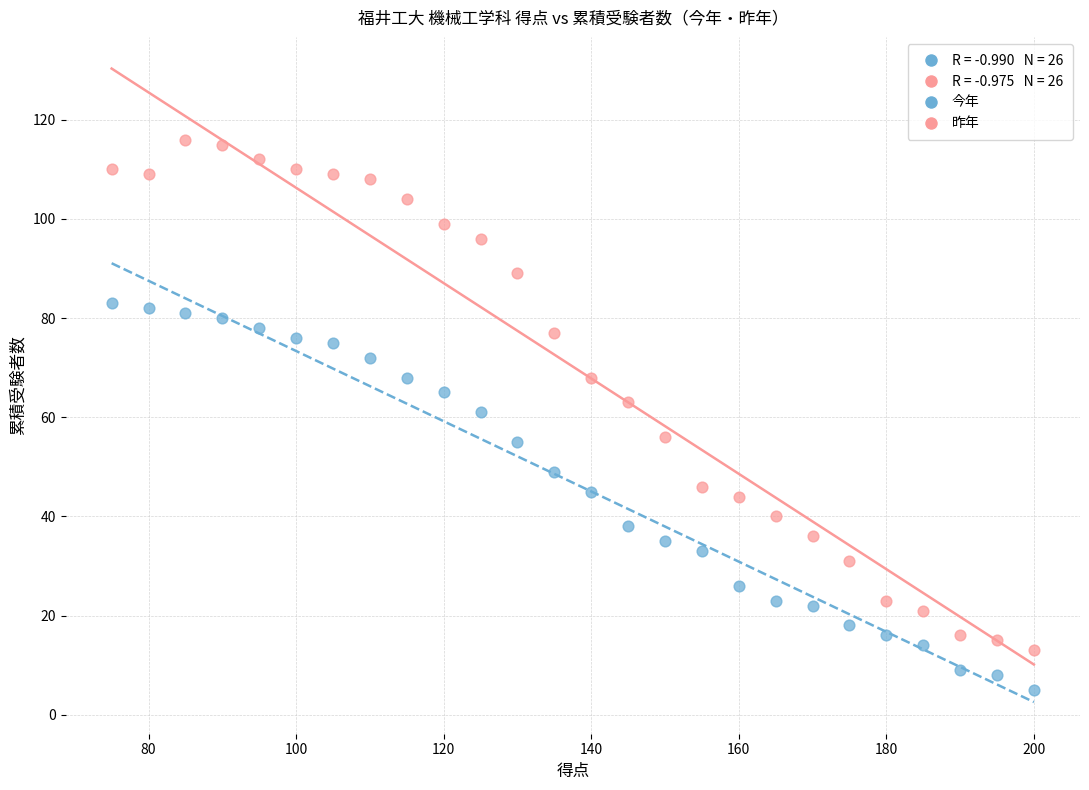

Across all data points, what is the range of Y values (max minus min)?

111